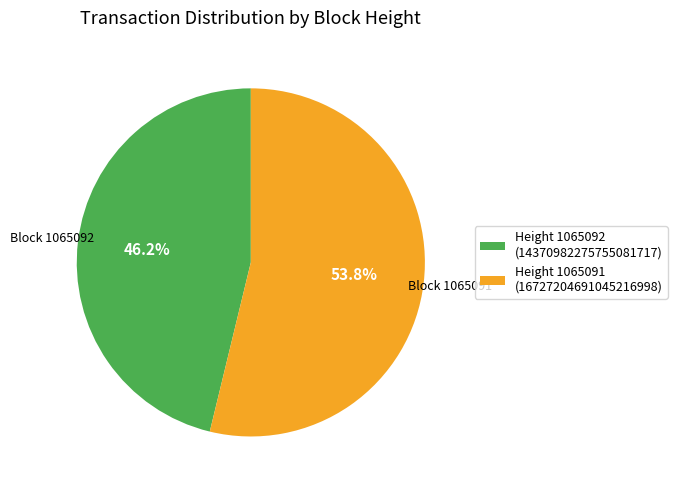

How many slices are in this pie chart?

2